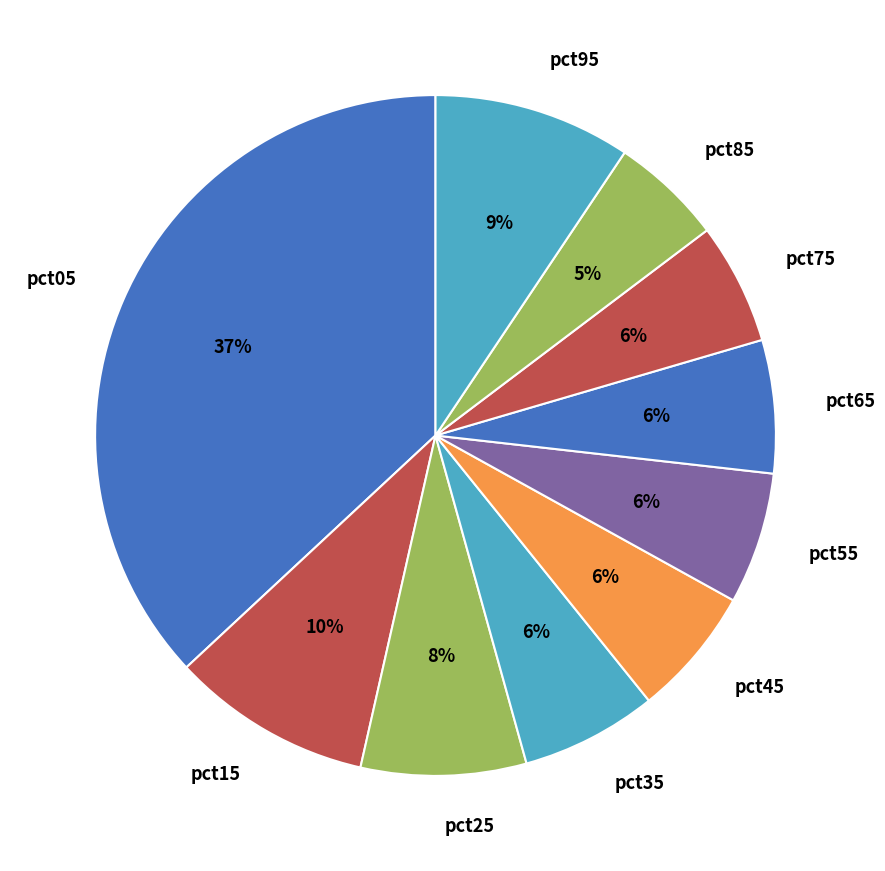

Is pct95 the majority of the pie?

No